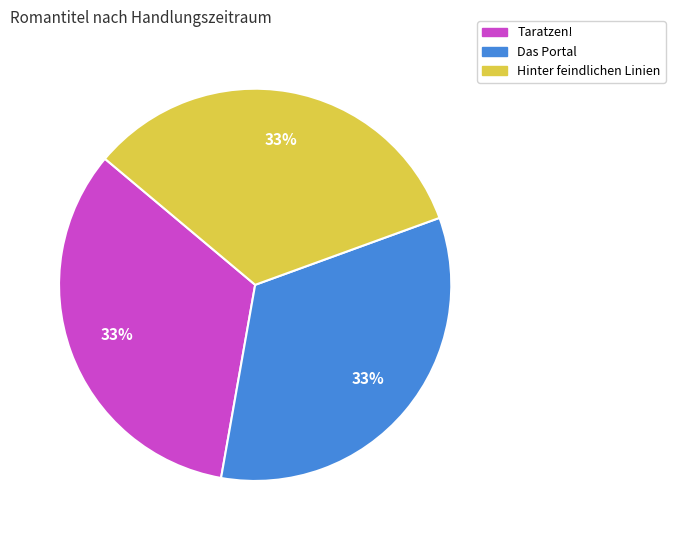

What percentage is the Das Portal slice, to the nearest percent?

33%